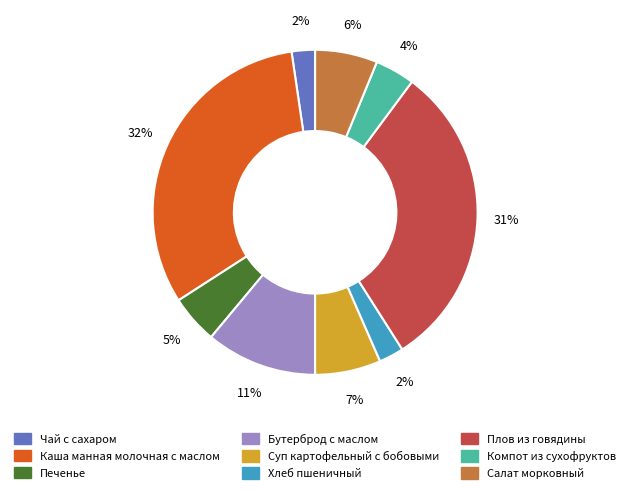

To the nearest percent, what is the average slice percentage?

11%